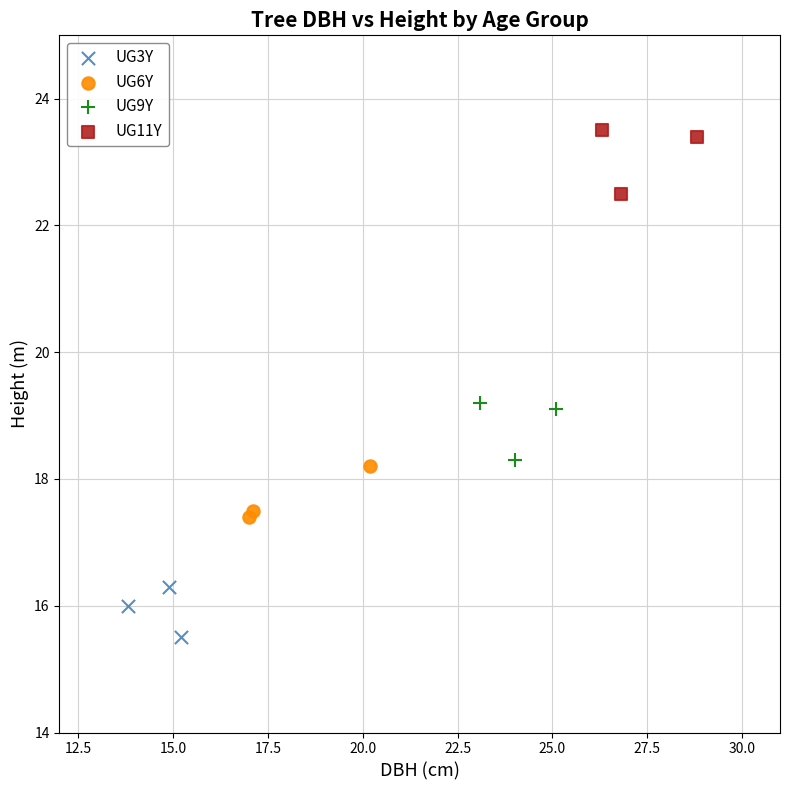

Which series contains the lowest Y value?

UG3Y